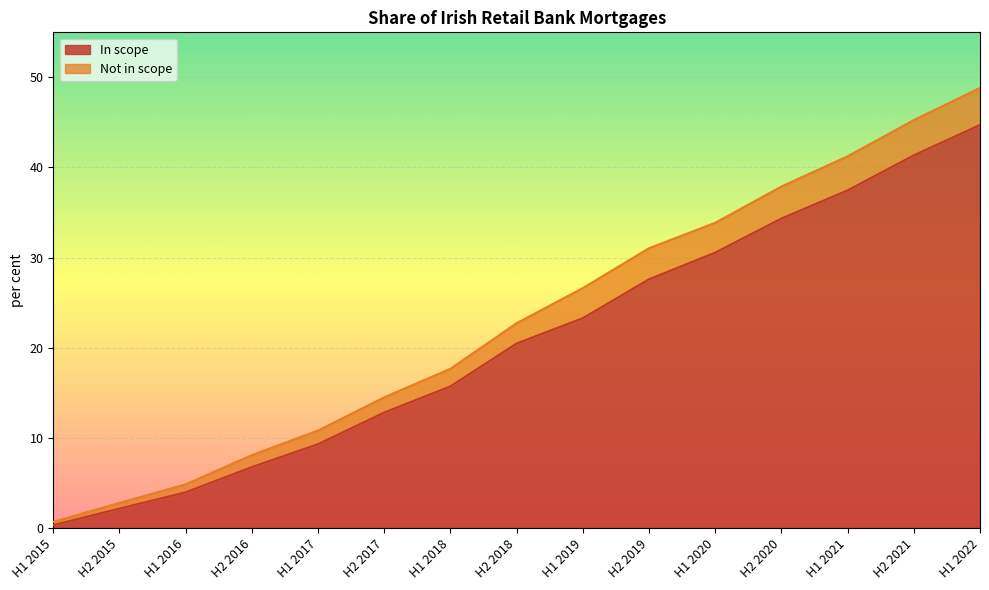

At which category is the sum across all series the highest?

H1 2022